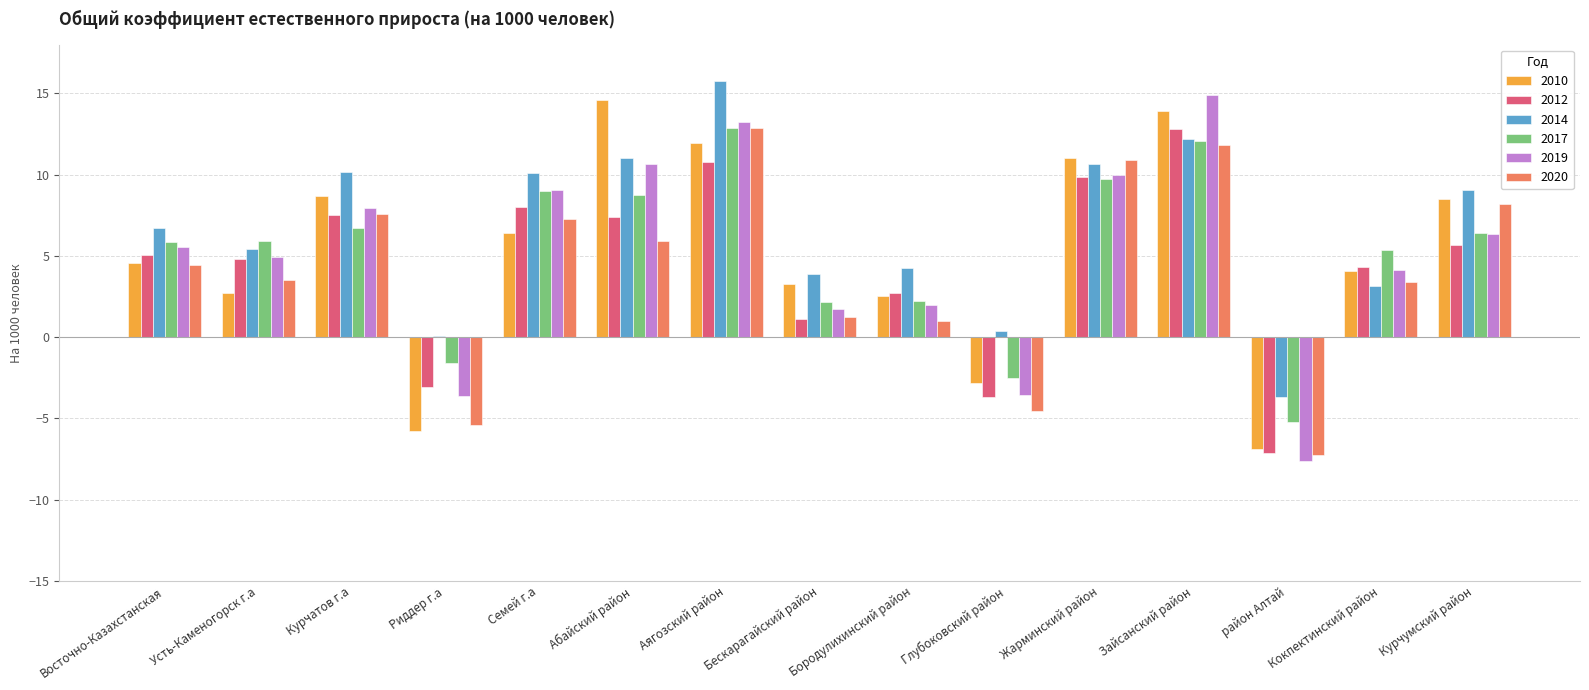

What is the sum of all 2020 values?

60.8